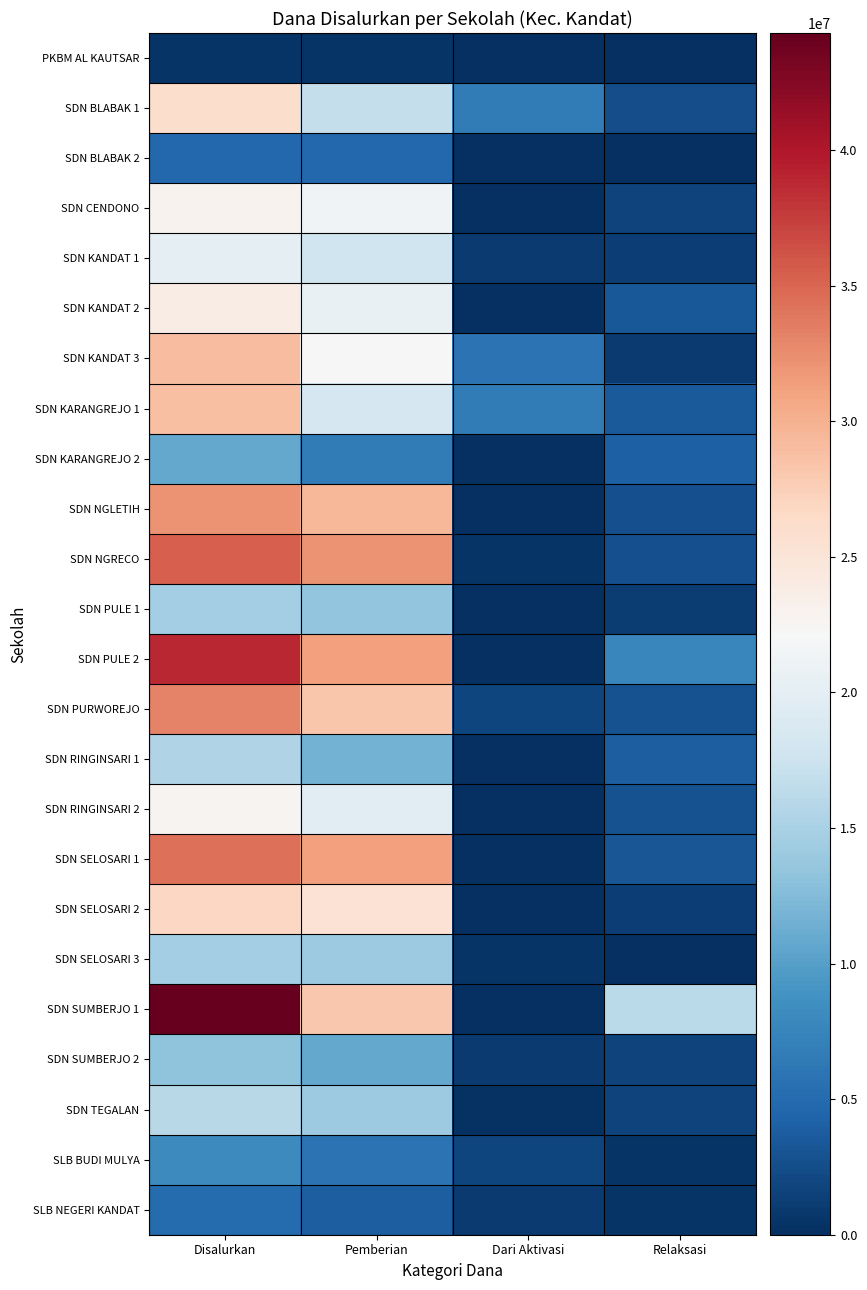

What is the difference between the highest and lowest values at Pemberian?

31725000